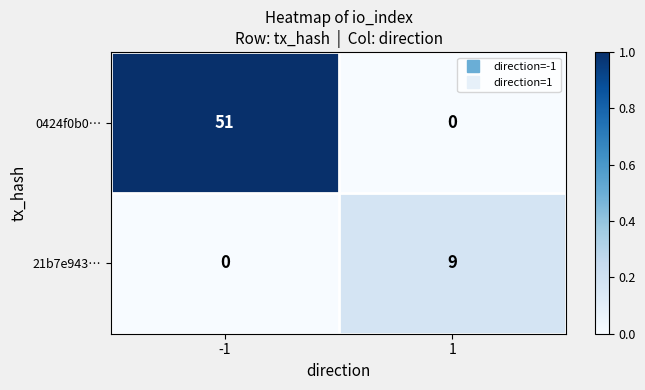

What is the maximum value shown in the chart?

51